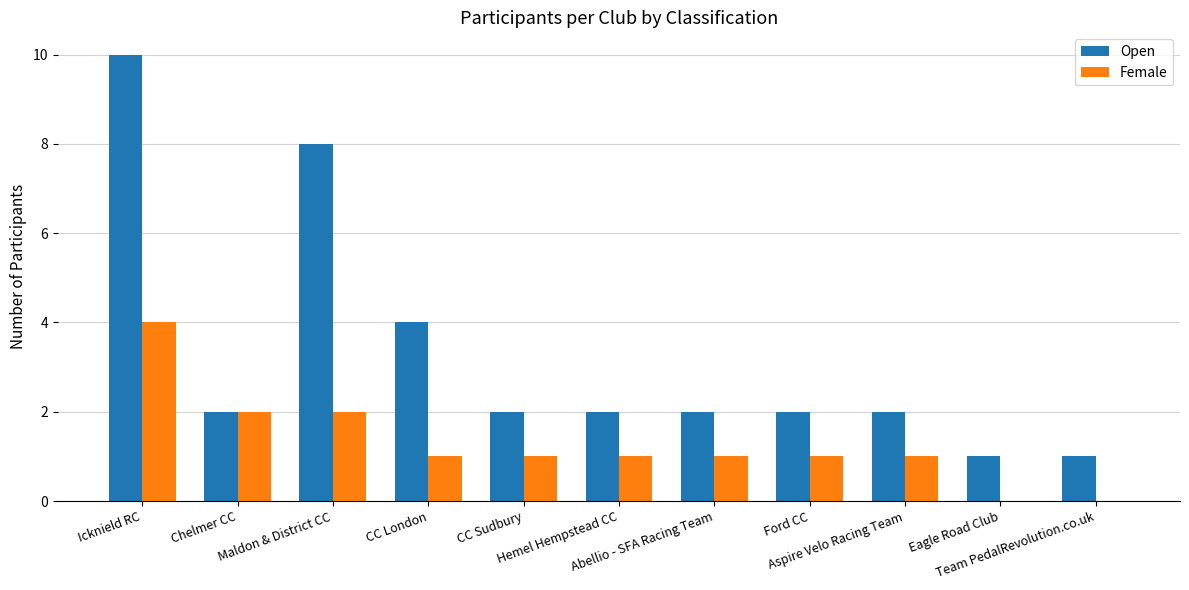

What is the difference between the Open values at Icknield RC and Maldon & District CC?

2